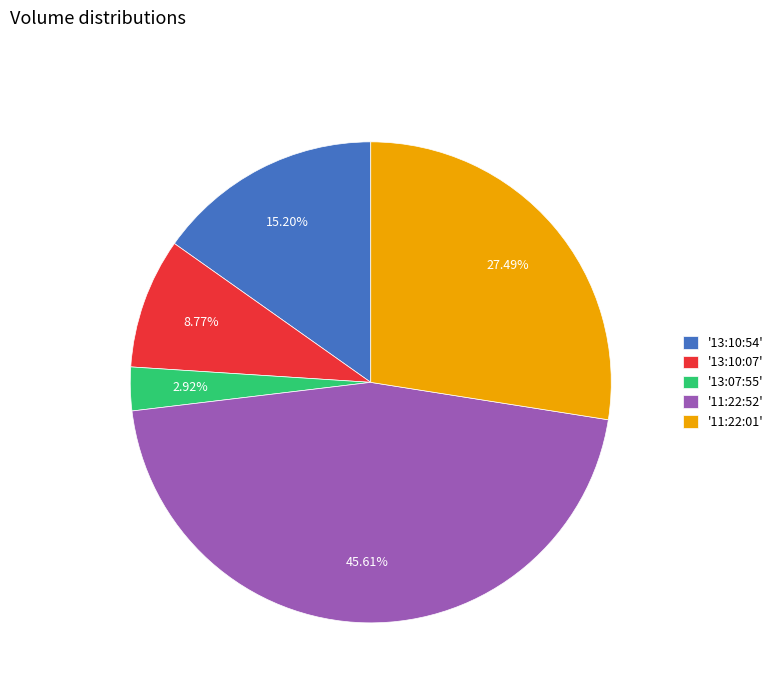

Which slice is the smallest?

'13:07:55'